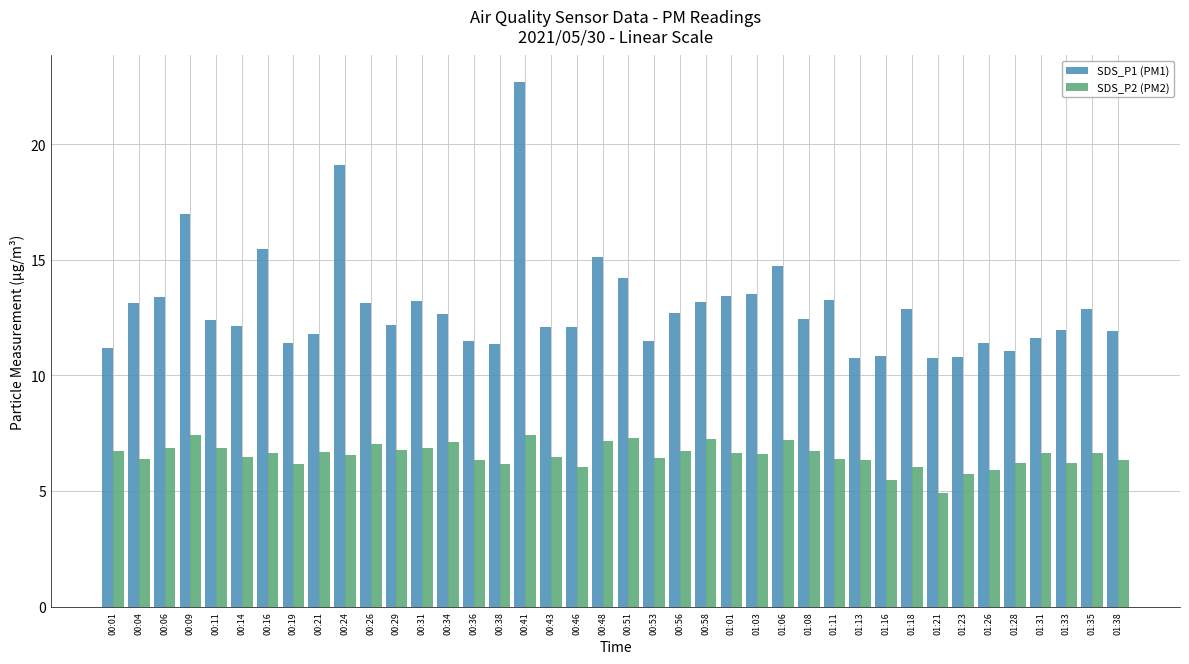

The SDS_P2 (PM2) series shows 10.4 at 01:06. True or false?

False